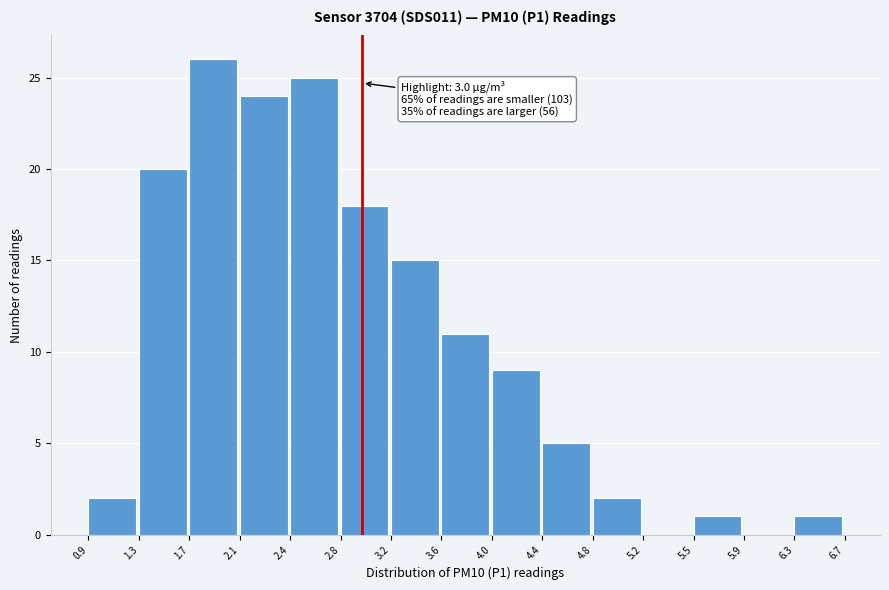

Over which range of the x-axis is the bar tallest?

1.7 to 2.1